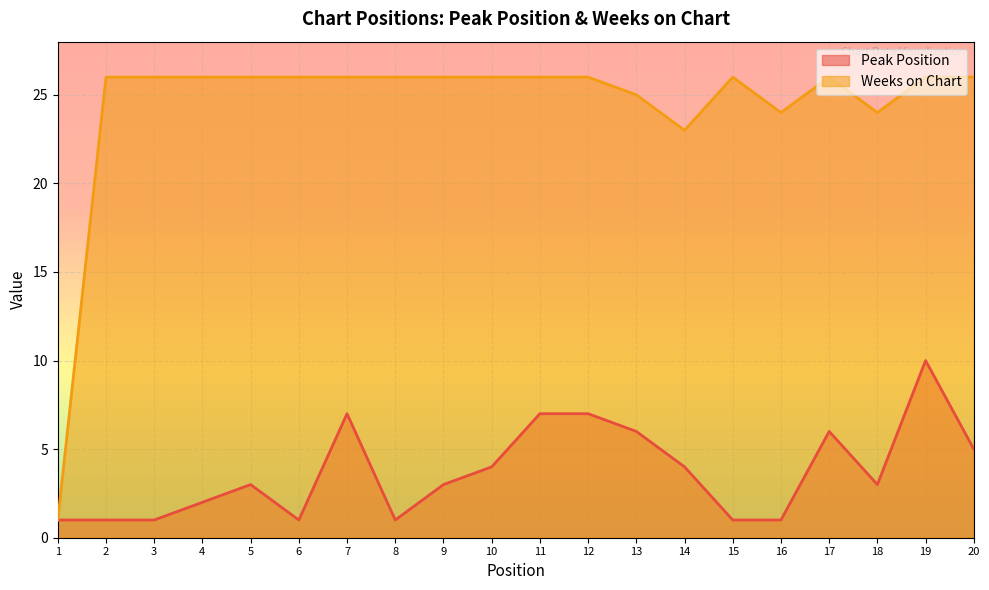

Is the value of Peak Position at 9 greater than the value of Weeks on Chart at 9?

No